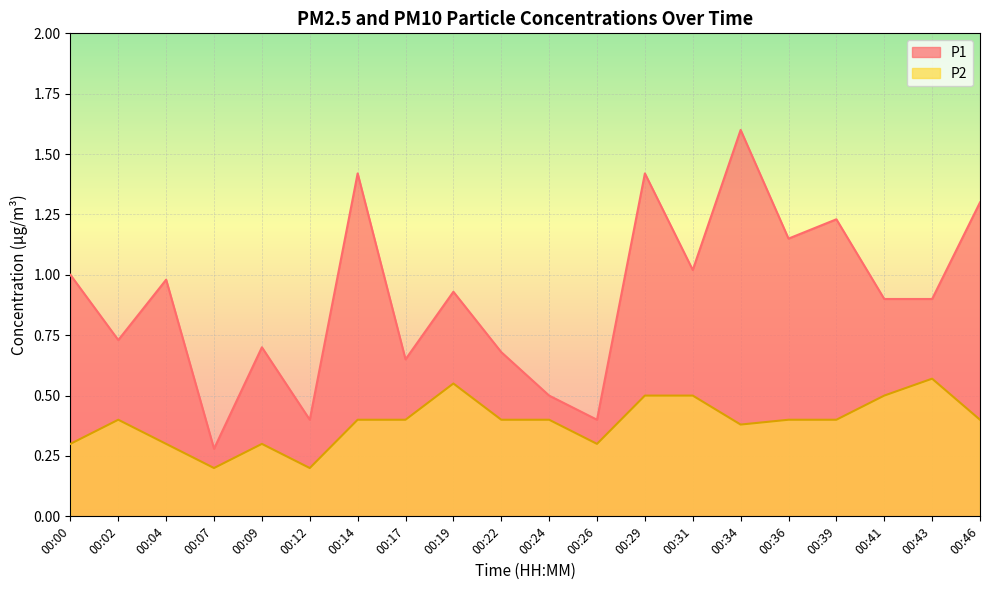

Reading left to right, what are all the values shown in this chart?

P1: 1.0	0.7	1.0	0.3	0.7	0.4	1.4	0.7	0.9	0.7	0.5	0.4	1.4	1.0	1.6	1.1	1.2	0.9	0.9	1.3
P2: 0.3	0.4	0.3	0.2	0.3	0.2	0.4	0.4	0.6	0.4	0.4	0.3	0.5	0.5	0.4	0.4	0.4	0.5	0.6	0.4